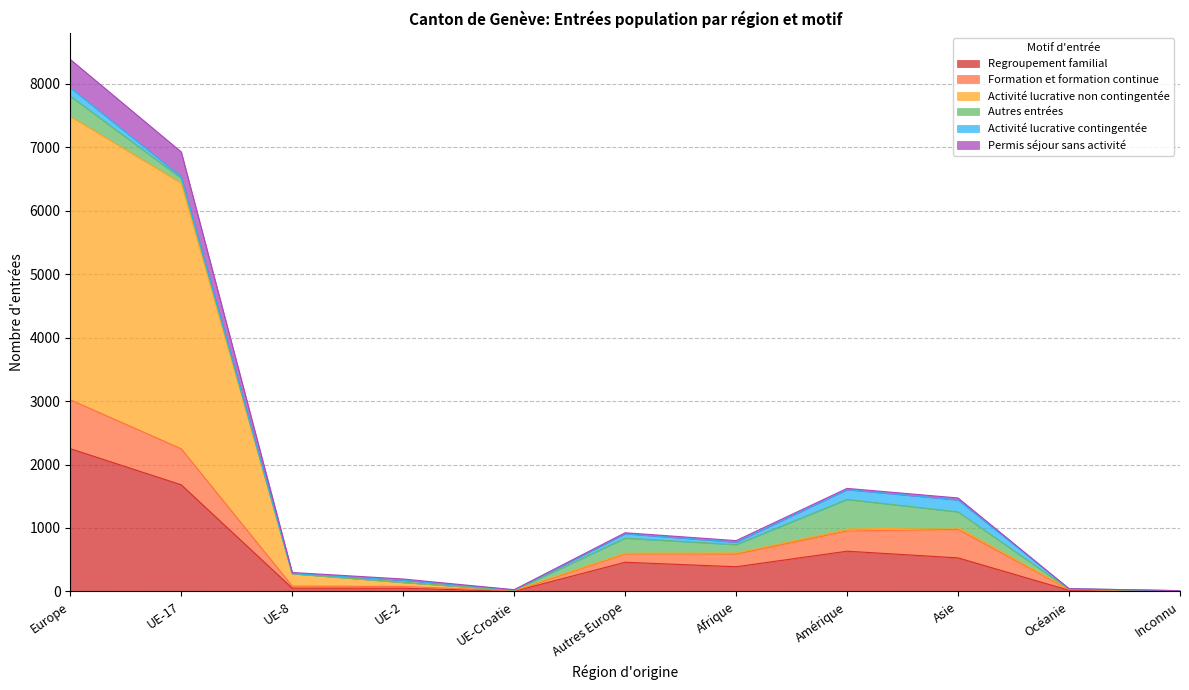

At which category is the sum across all series the highest?

Europe